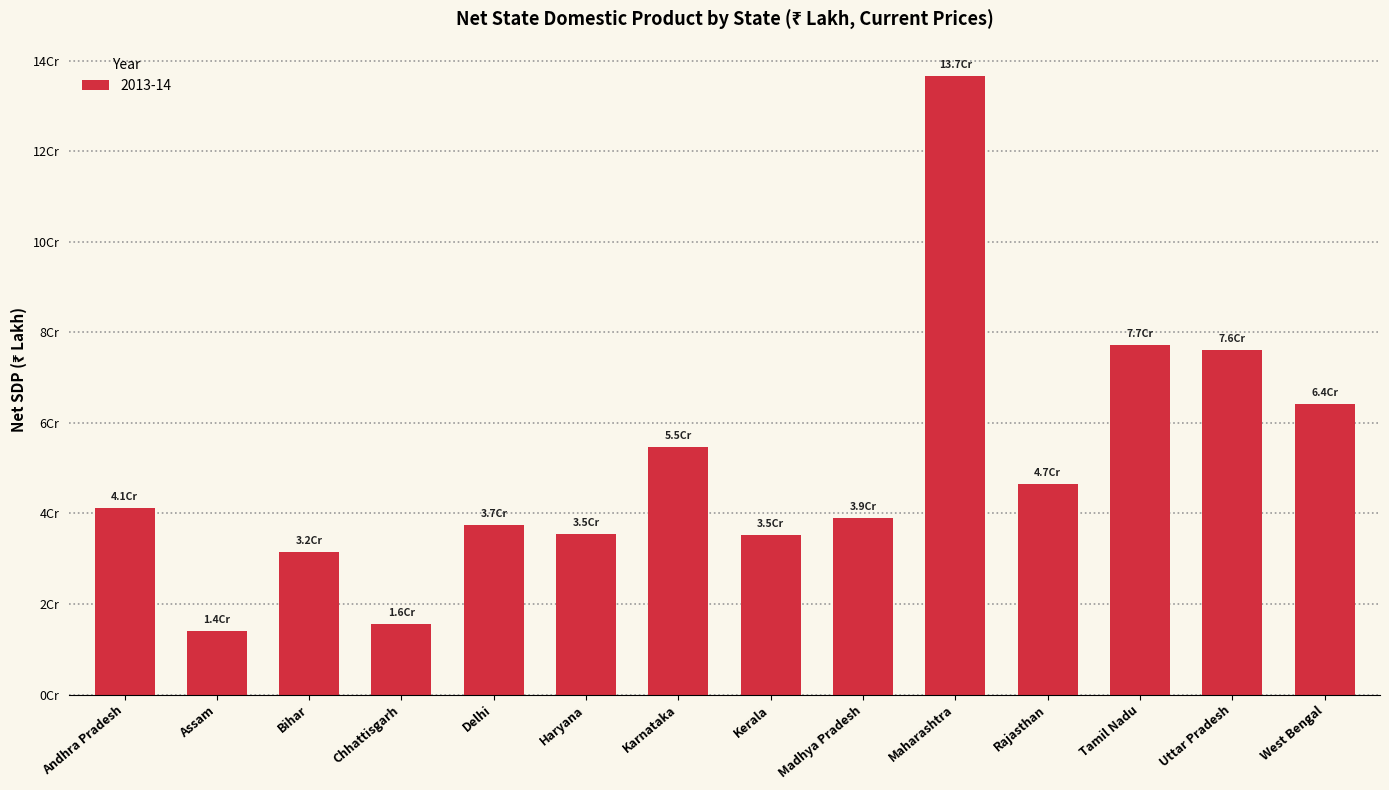

Does the chart contain any negative values?

No